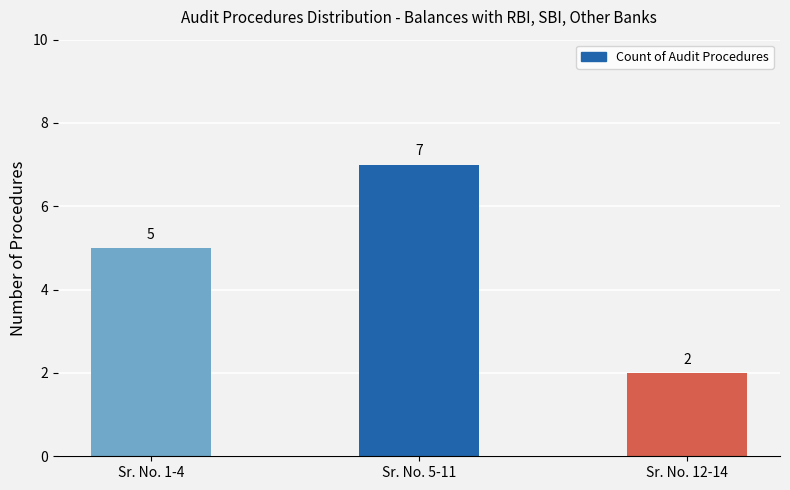

At which label is the value closest to 4?

Sr. No. 1-4